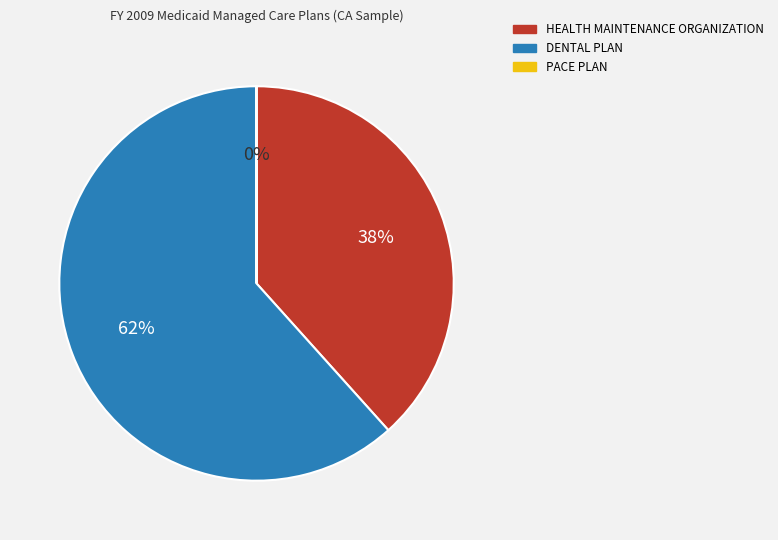

To the nearest percent, what is the difference between the largest and smallest slice percentages?

62%